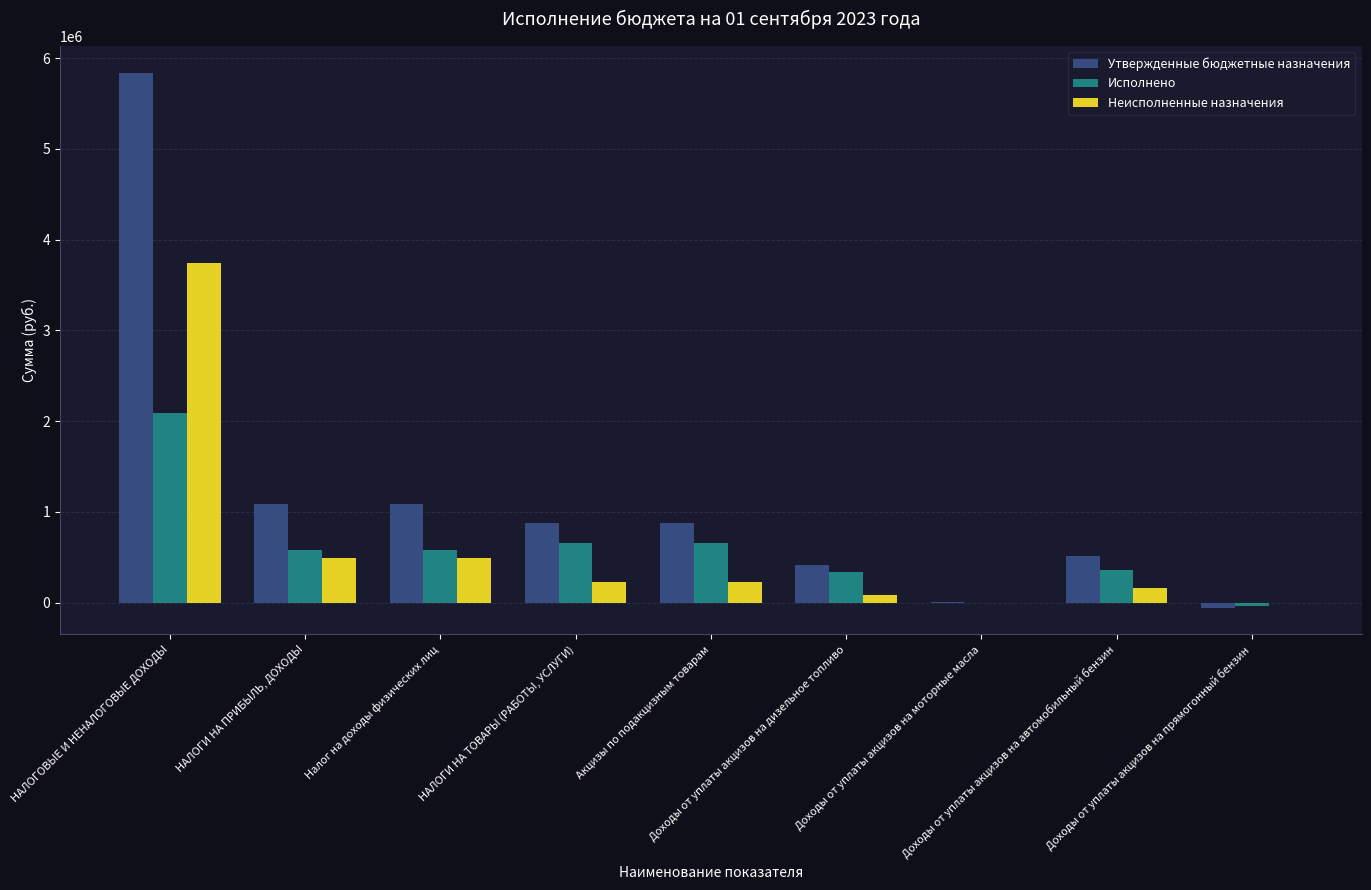

How many data points does each series have?

9